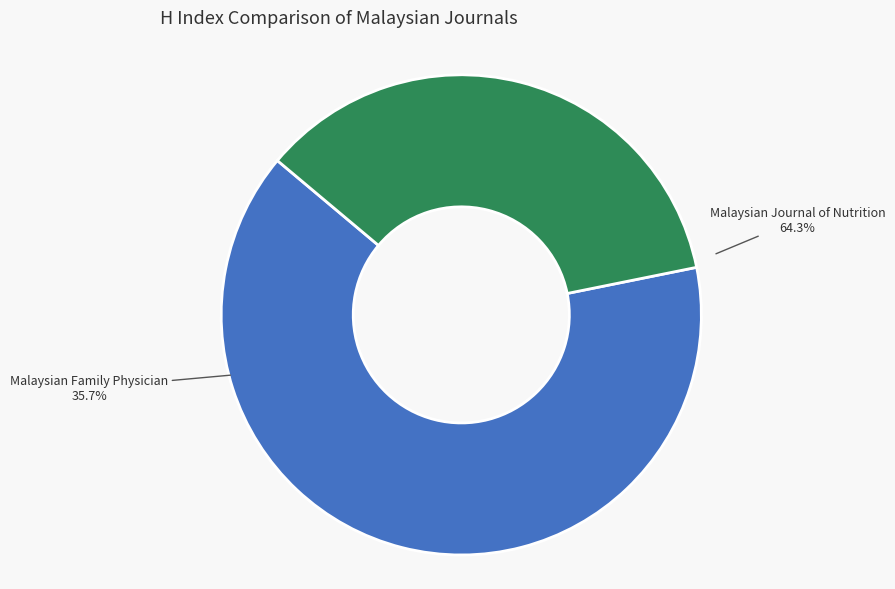

Count the number of slices in the pie.

2